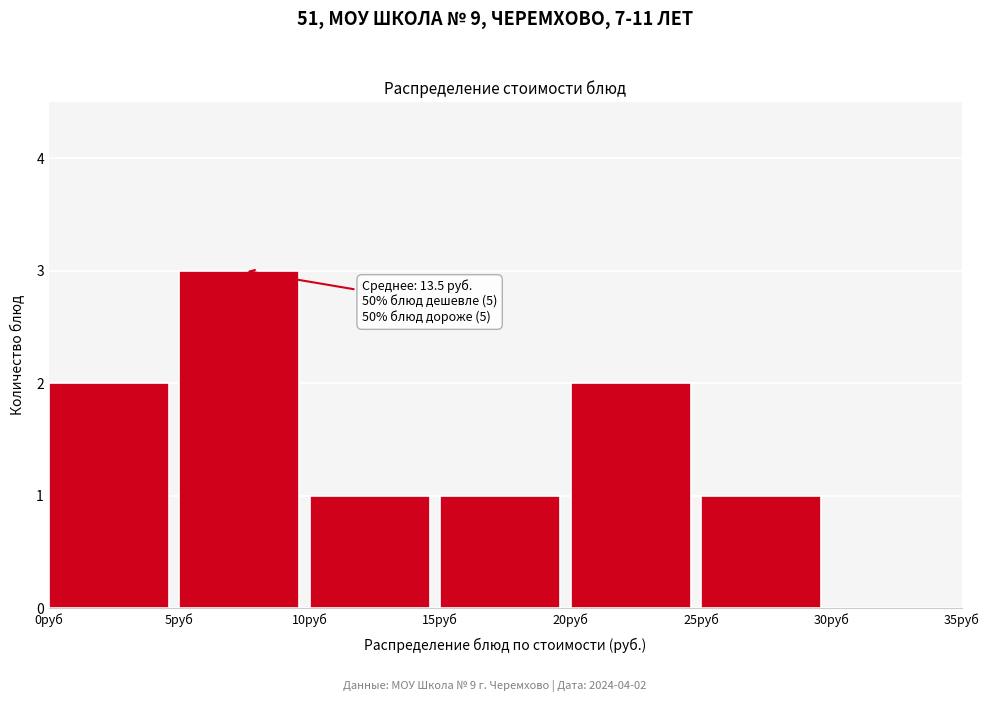

Which range on the x-axis has the tallest bar?

5 to 10